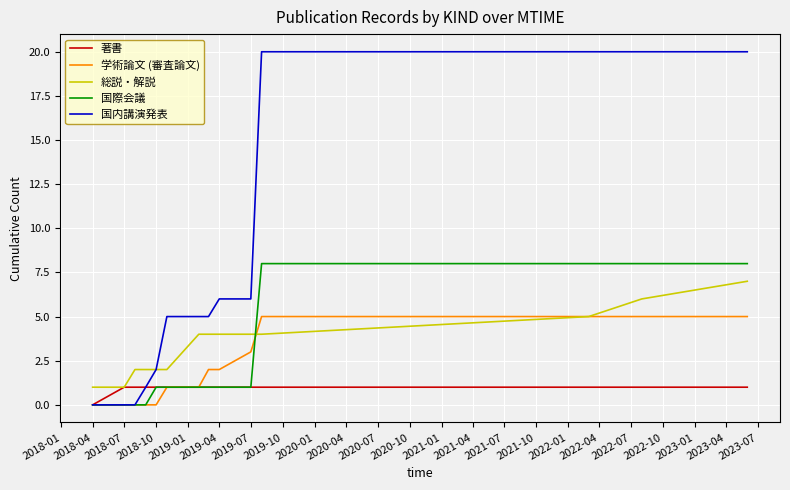

Which series has the widest spread of values?

国内講演発表